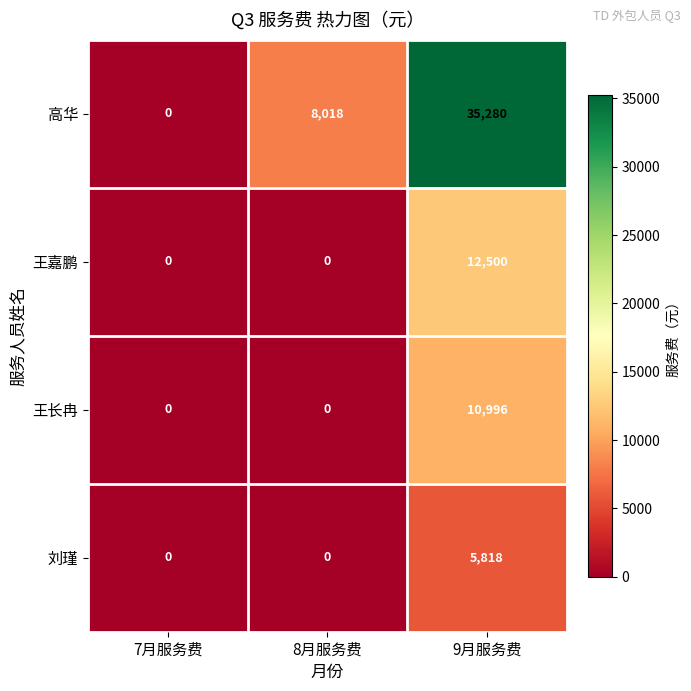

Read the 王嘉鹏 value at 9月服务费.

12500